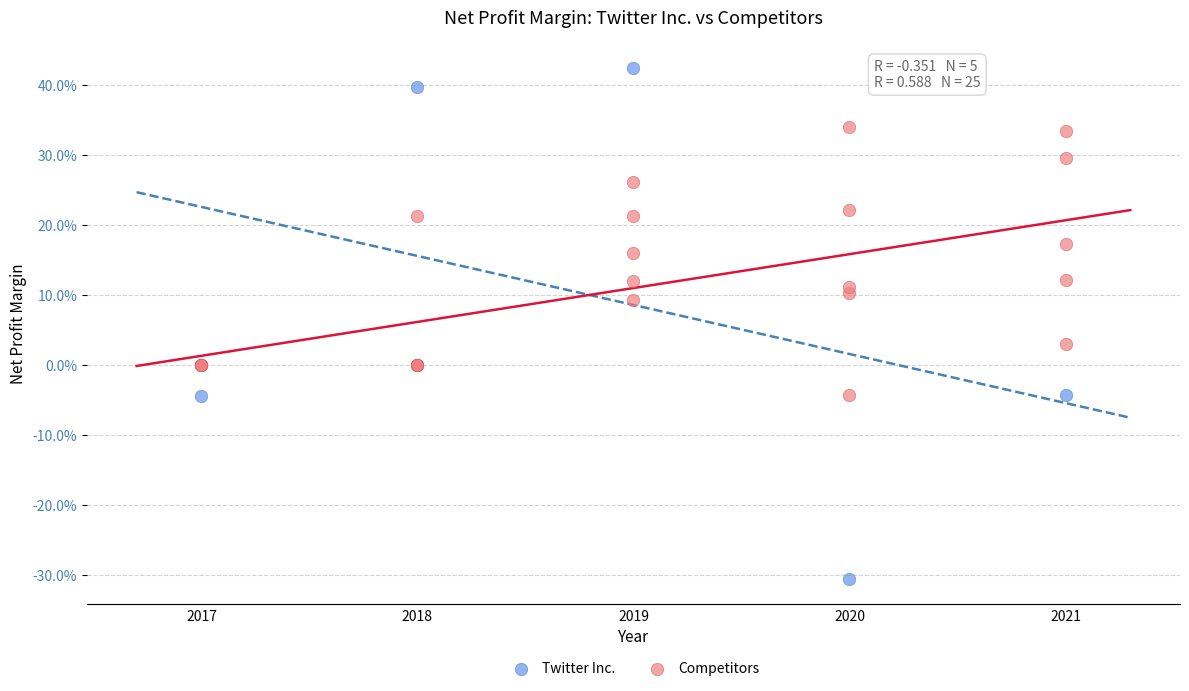

Which series contains the lowest Y value?

Twitter Inc.